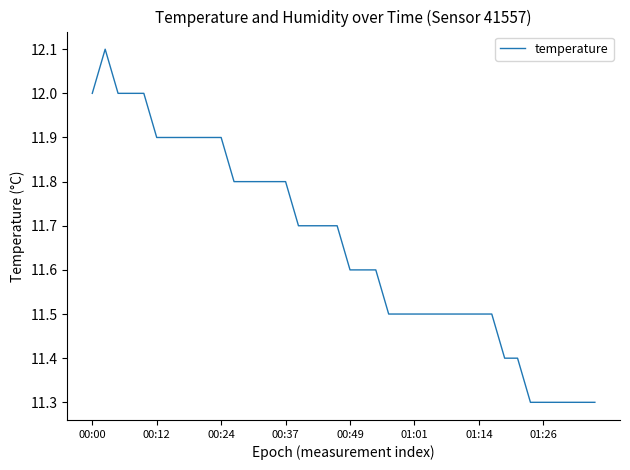

What is the minimum value shown in the chart?

11.3